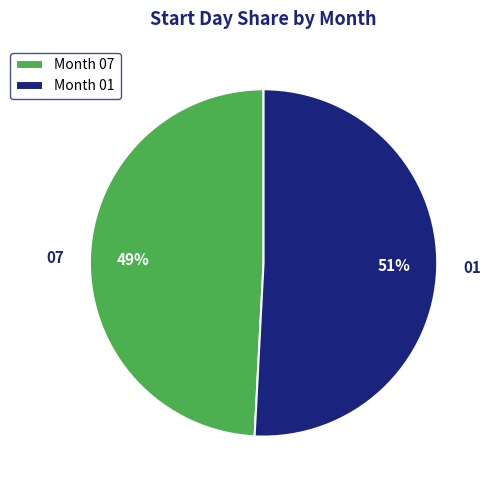

Is it true that Month 07 is 49% of the pie?

True